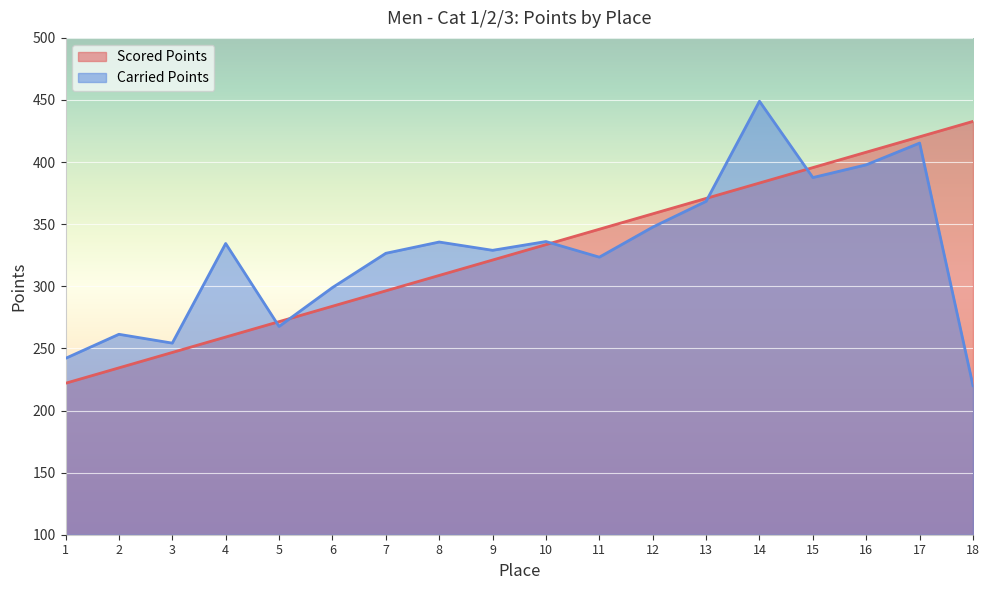

How many categories are shown in the chart?

18